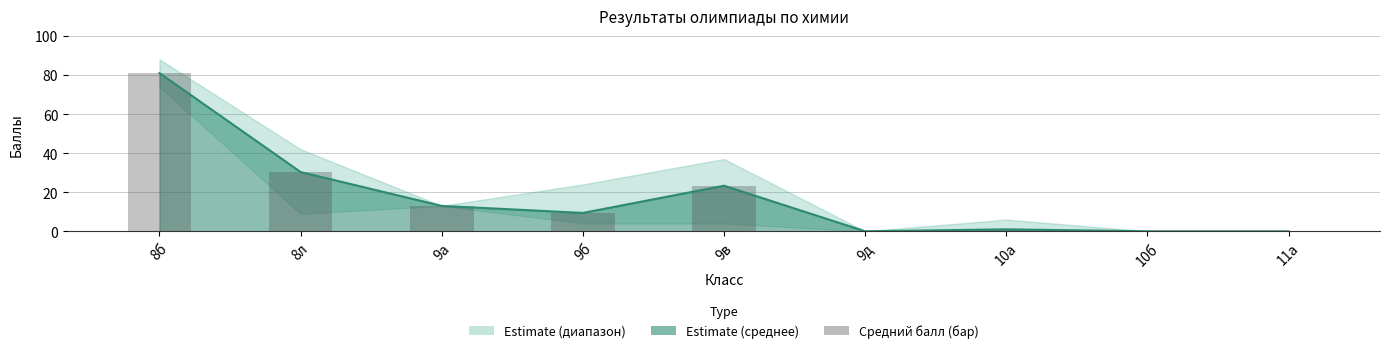

What is the label of the 7th bar from the left?

10а